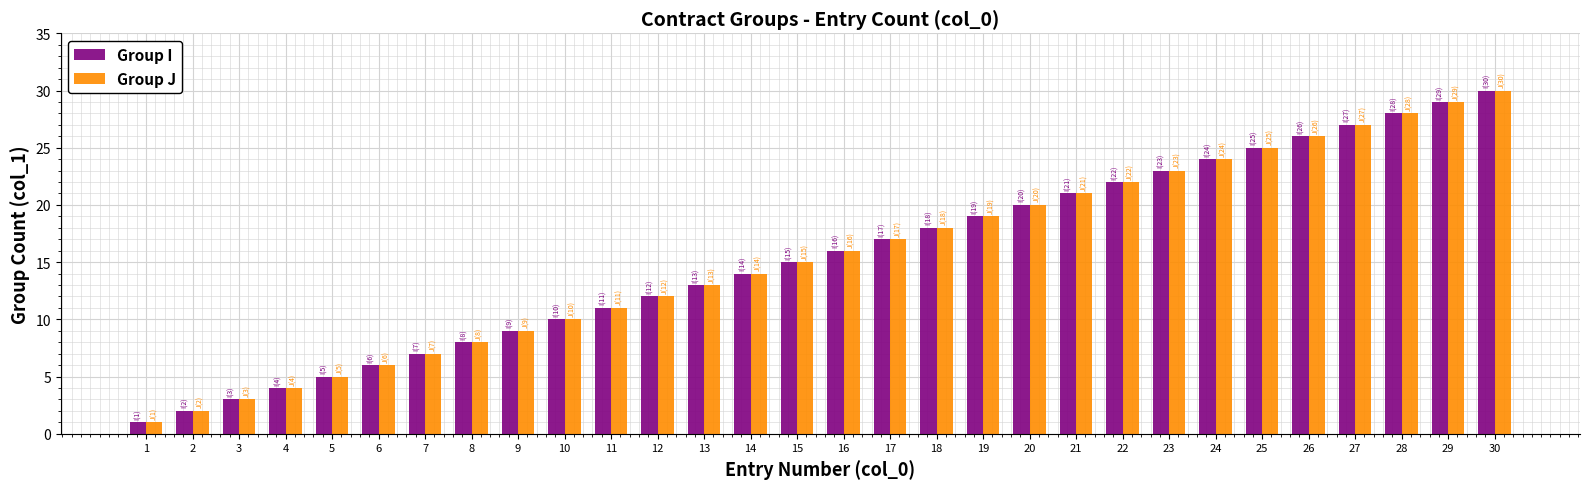

What value does the Group J series have at 15?

15